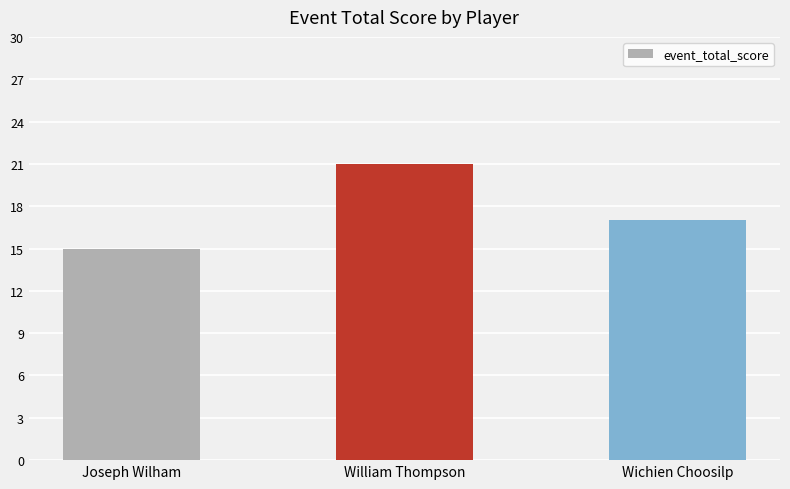

At which label is the value closest to 18?

Wichien Choosilp